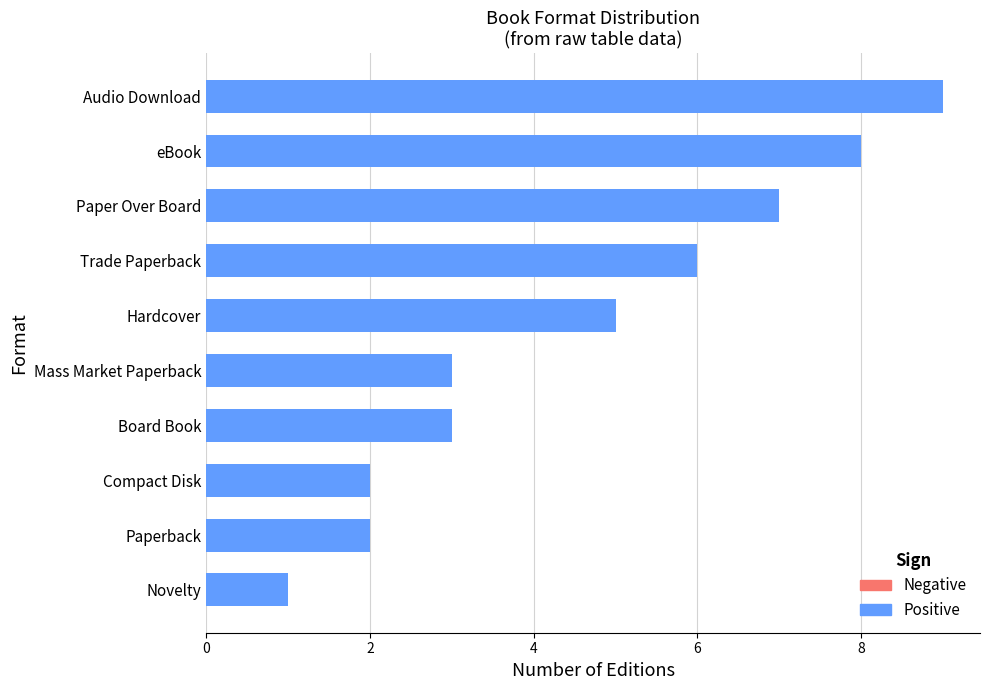

How many series are shown in this chart?

2